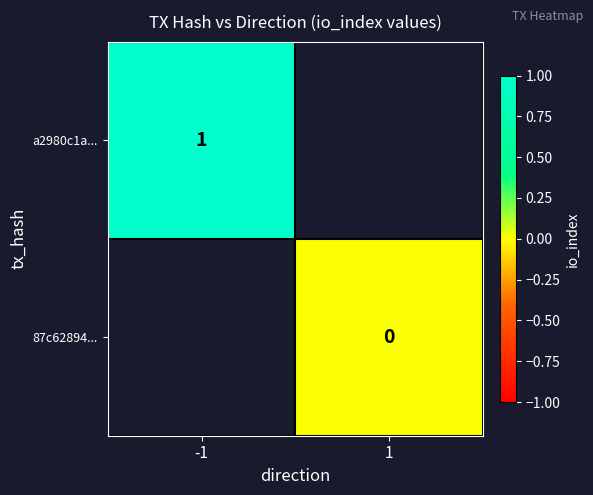

At how many categories does at least one series exceed 0?

1